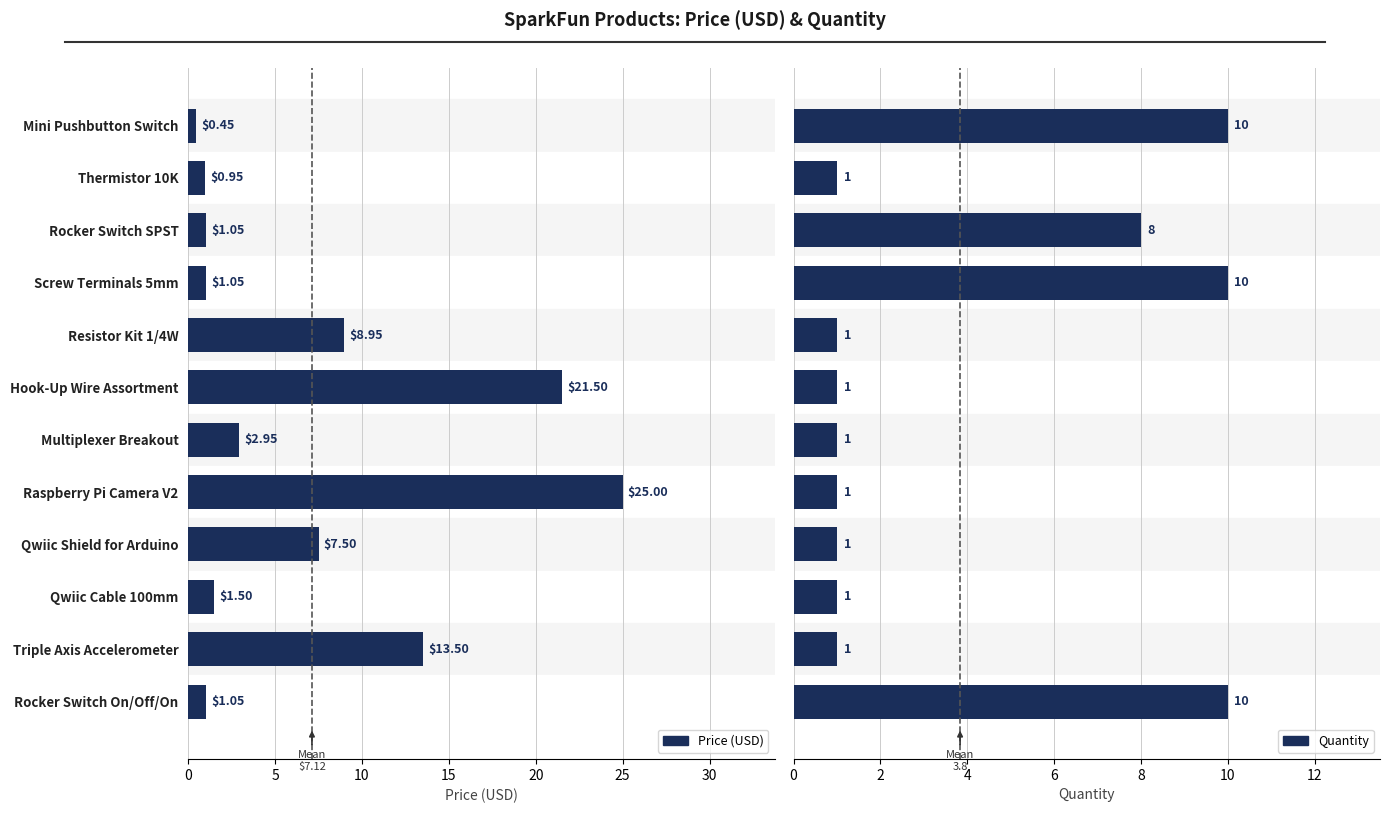

Where is Price (USD) nearest to the value 12?

10